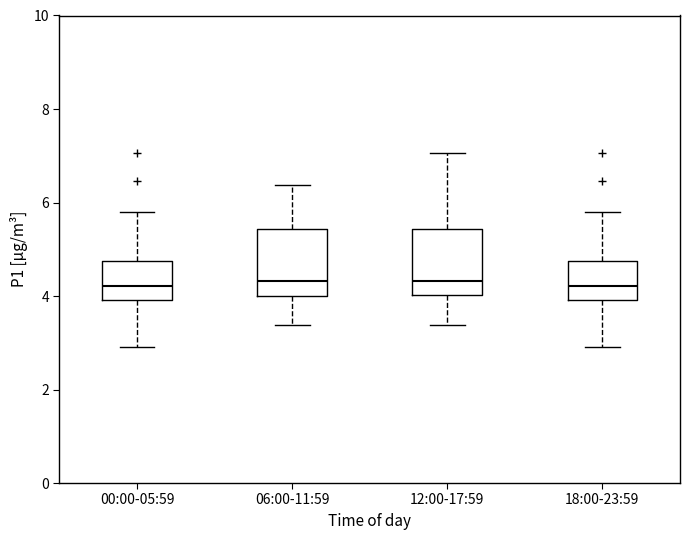

Reading left to right, read every box against the y-axis: the position of its median line, the range the box covers, and the ends of its whiskers. The values are not printed on the chart, so give them approximately, as read against the axis.

00:00-05:59: median 4.2, box 4.0 to 4.8, whiskers 3.0 to 5.8
06:00-11:59: median 4.4, box 4.0 to 5.4, whiskers 3.4 to 6.4
12:00-17:59: median 4.4, box 4.0 to 5.4, whiskers 3.4 to 7.0
18:00-23:59: median 4.2, box 4.0 to 4.8, whiskers 3.0 to 5.8